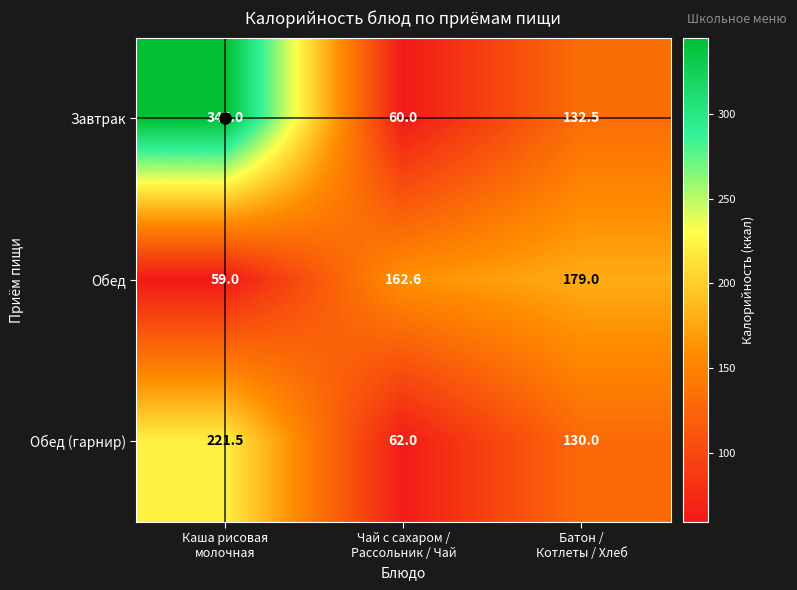

Rank the series by their maximum value, from highest to lowest.

Завтрак, Обед (гарнир), Обед